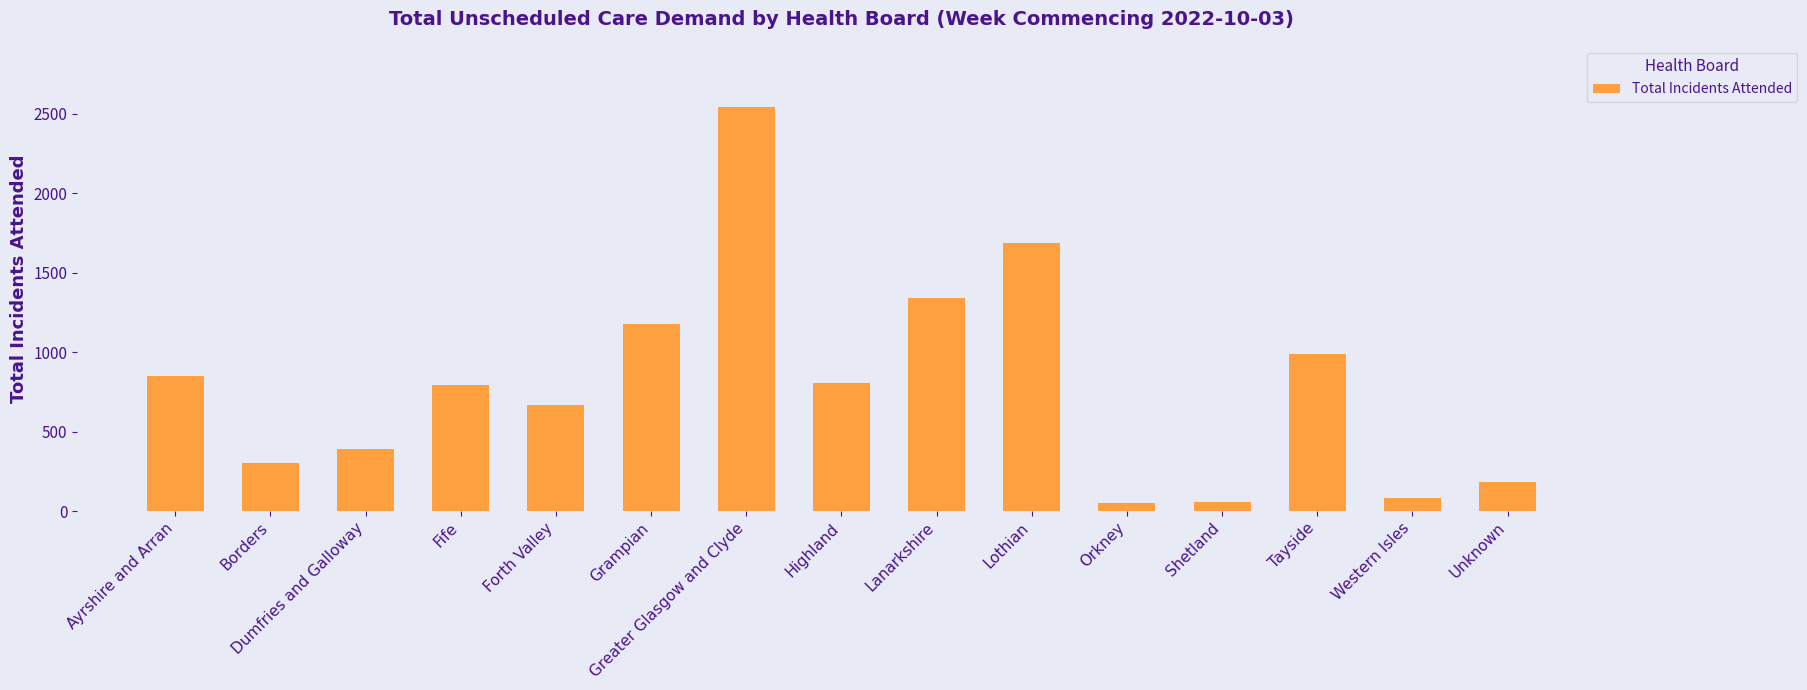

At which label is the value closest to 1297?

Lanarkshire